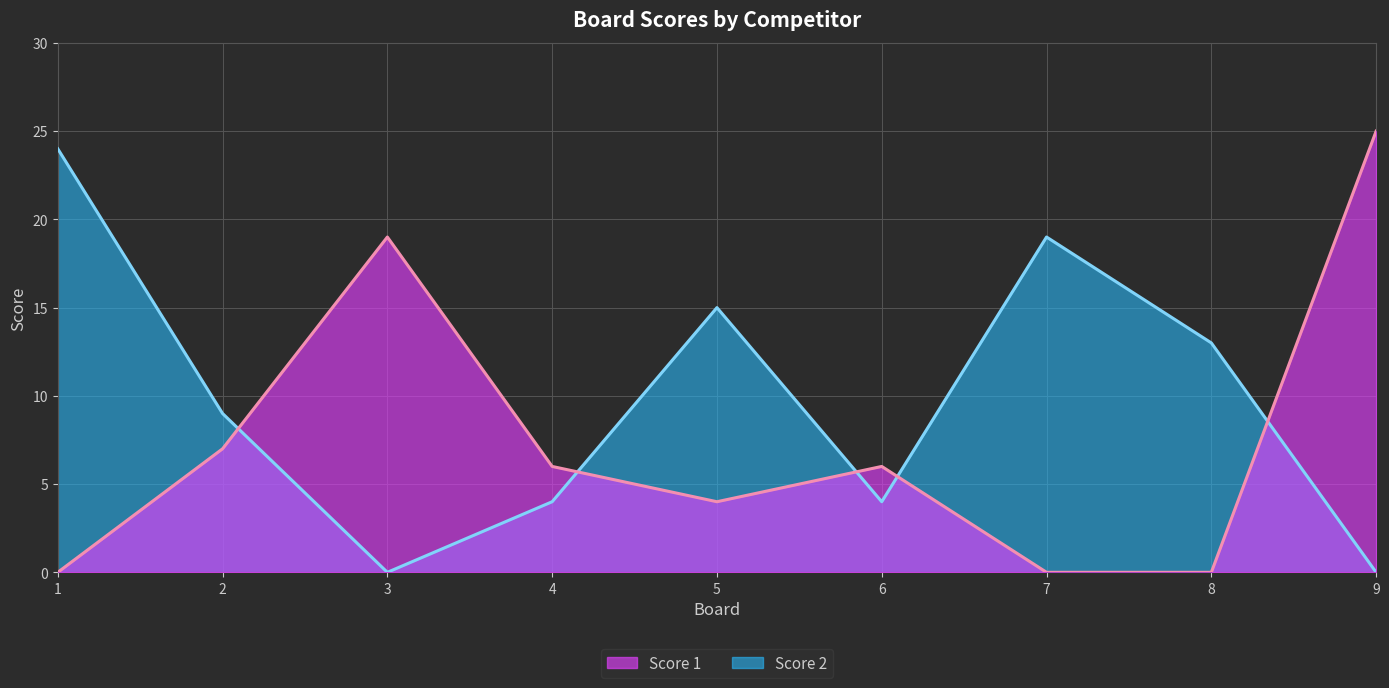

Which category has the lowest value in the Score 1 series?

1